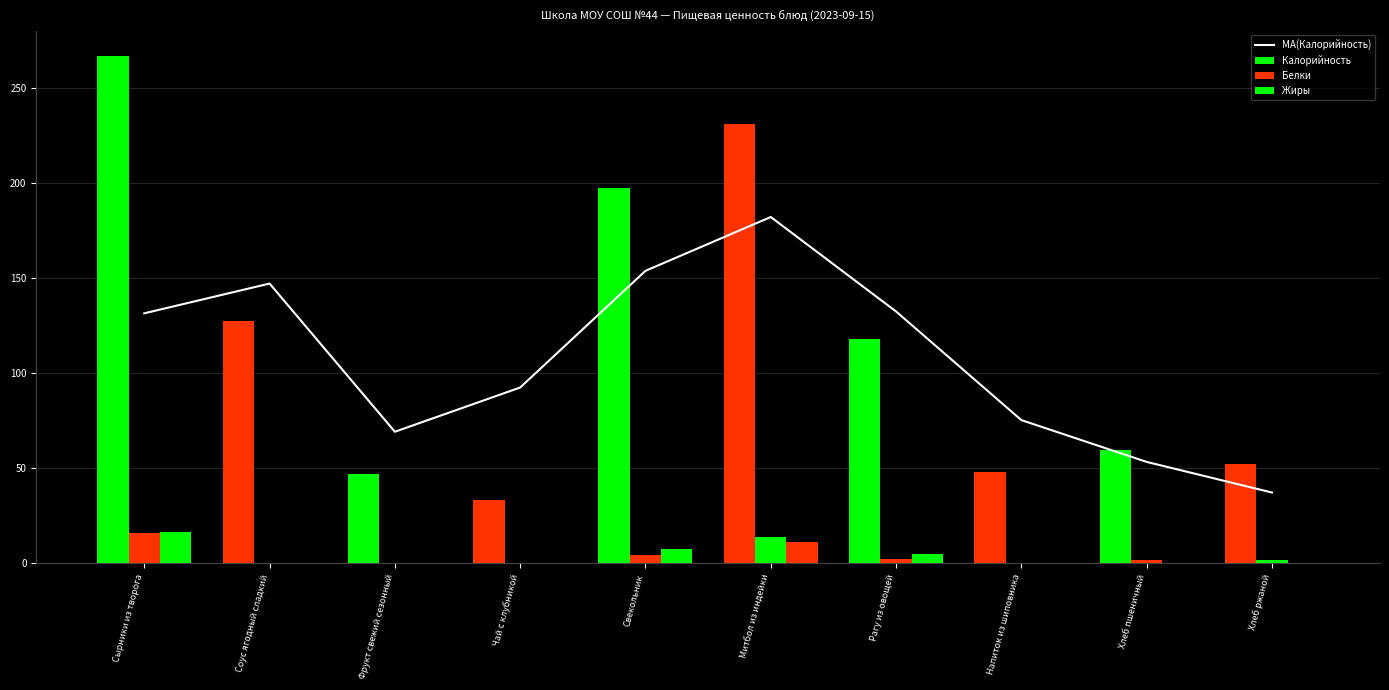

Which series changed the most between Сырники из творога and Фрукт свежий сезонный?

Калорийность